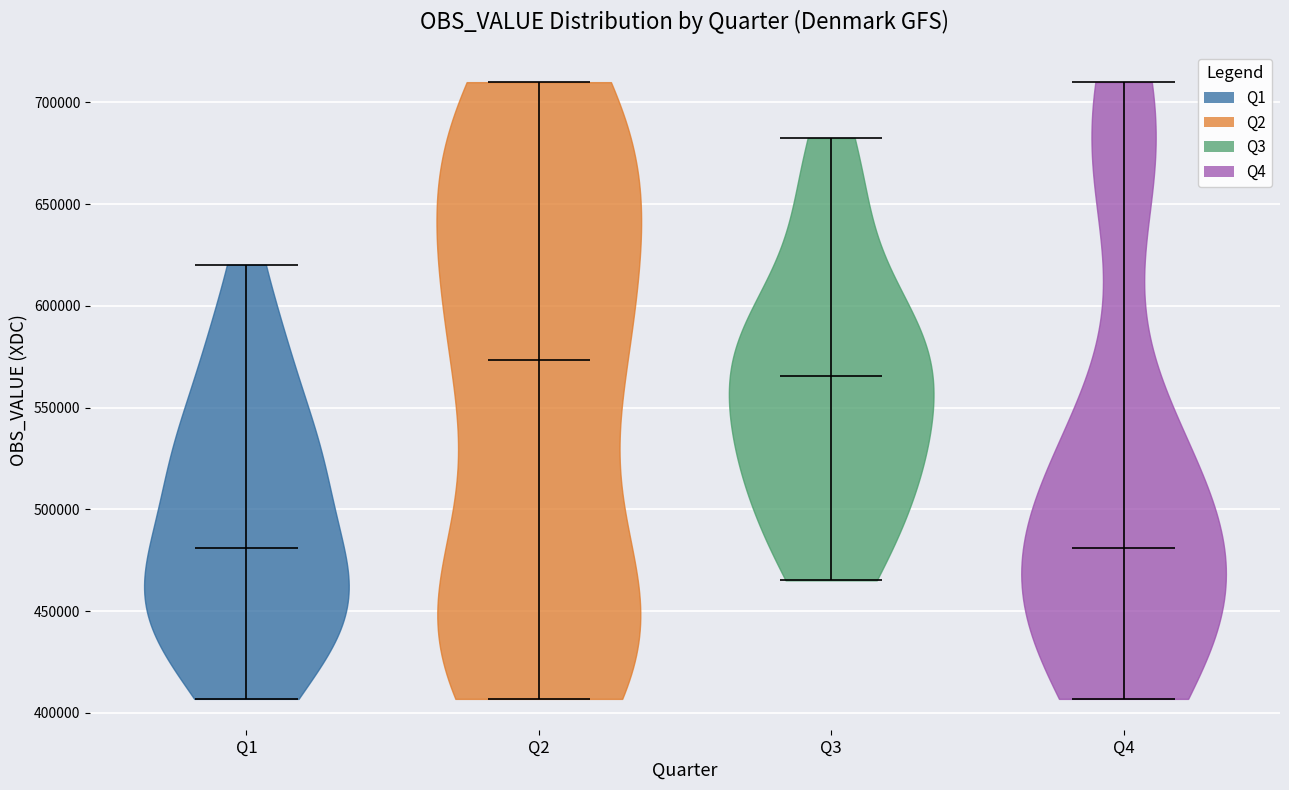

Reading left to right, read every violin against the y-axis: where its median line is, and the lowest and highest points it reaches. The values are not printed on the chart, so give them approximately, as read against the axis.

Q1: median line 480000, lowest point 405000, highest point 620000
Q2: median line 575000, lowest point 405000, highest point 710000
Q3: median line 565000, lowest point 465000, highest point 680000
Q4: median line 480000, lowest point 405000, highest point 710000